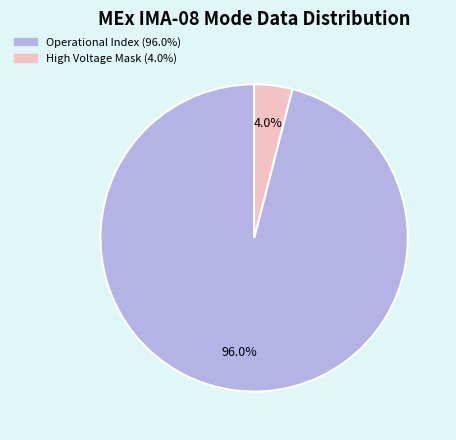

Does any single category account for the majority?

Yes